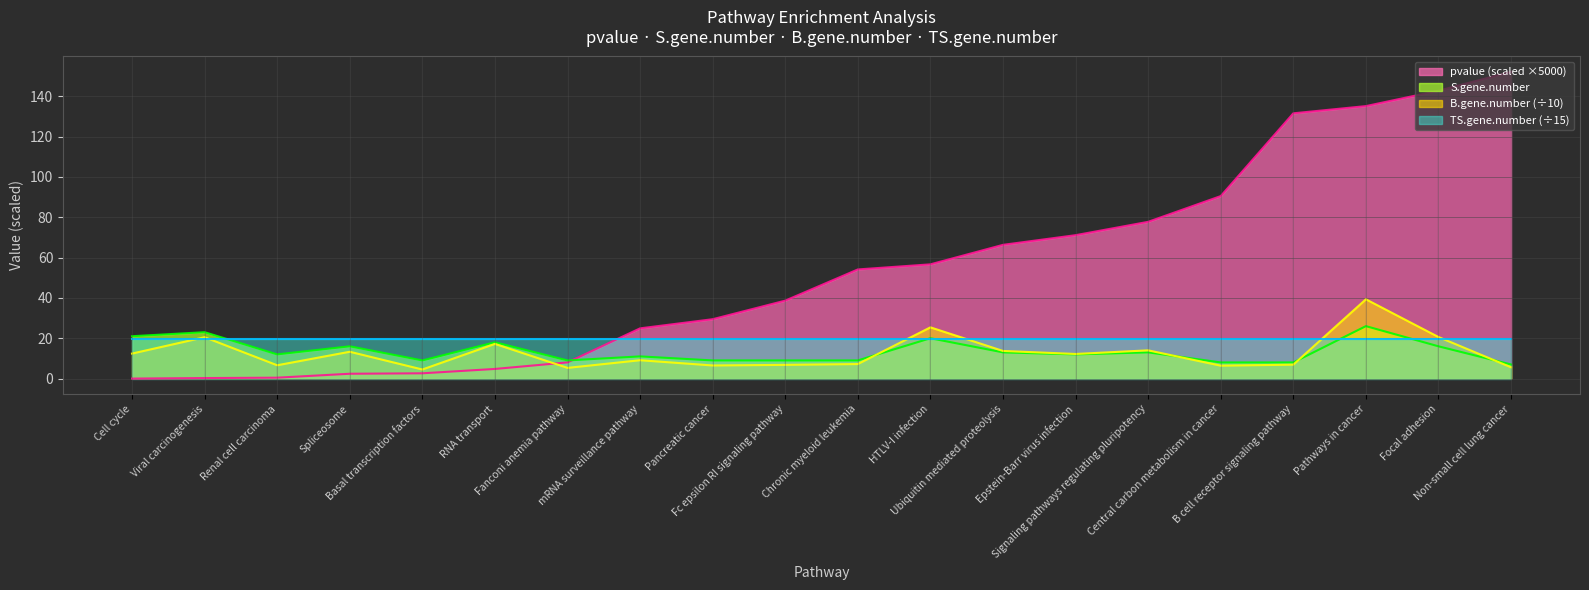

Where is the first local maximum for B.gene.number?

Viral carcinogenesis